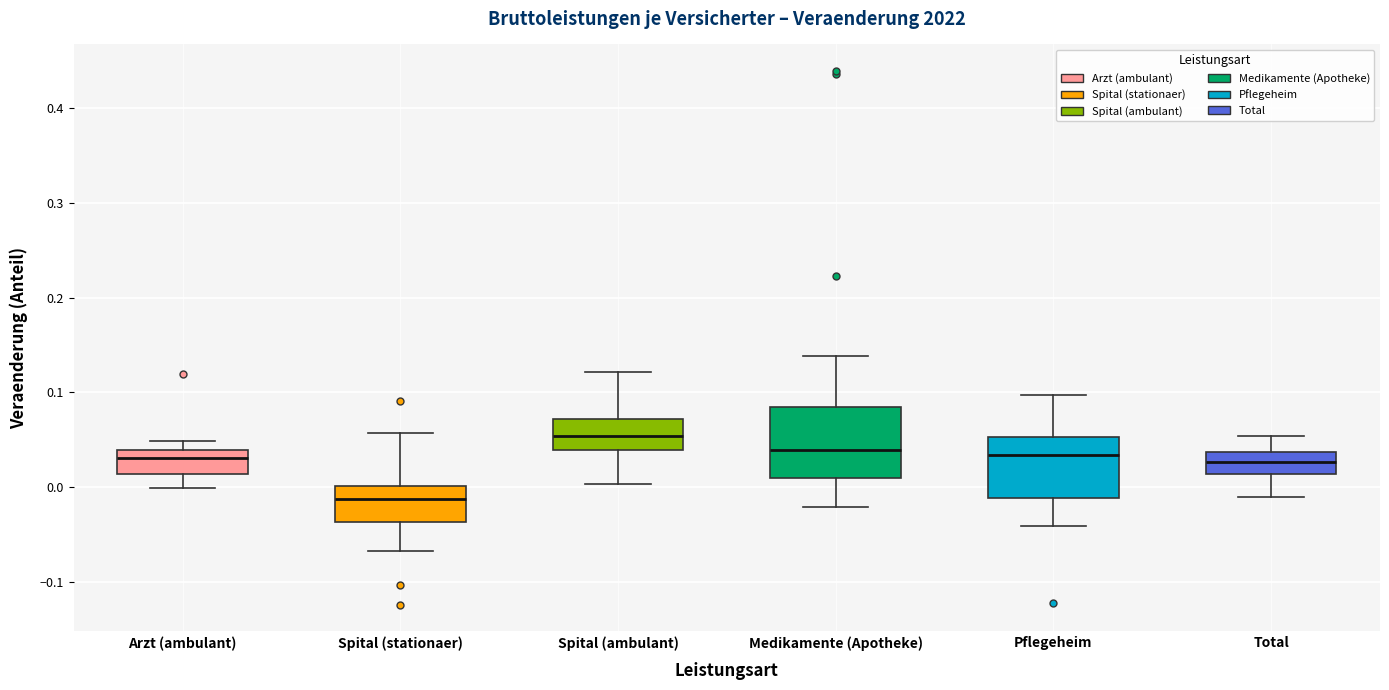

Reading left to right, read every box against the y-axis: the position of its median line, the range the box covers, and the ends of its whiskers. The values are not printed on the chart, so give them approximately, as read against the axis.

Arzt (ambulant): median 0.03, box 0.01 to 0.04, whiskers 0.00 to 0.05
Spital (stationaer): median -0.01, box -0.04 to 0.00, whiskers -0.07 to 0.06
Spital (ambulant): median 0.05, box 0.04 to 0.07, whiskers 0.00 to 0.12
Medikamente (Apotheke): median 0.04, box 0.01 to 0.08, whiskers -0.02 to 0.14
Pflegeheim: median 0.03, box -0.01 to 0.05, whiskers -0.04 to 0.10
Total: median 0.03, box 0.01 to 0.04, whiskers -0.01 to 0.05